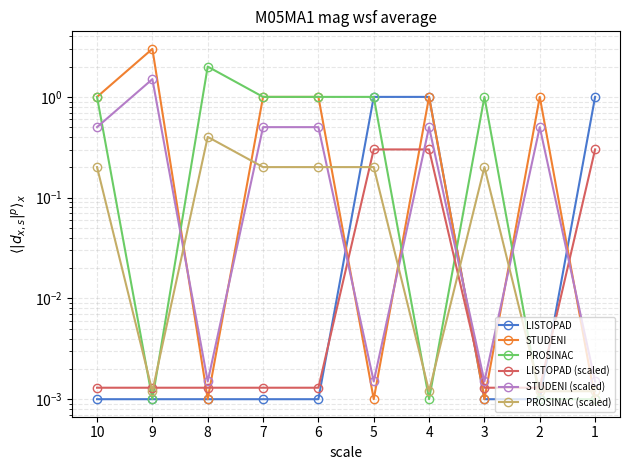

At which category is the sum across all series the highest?

9